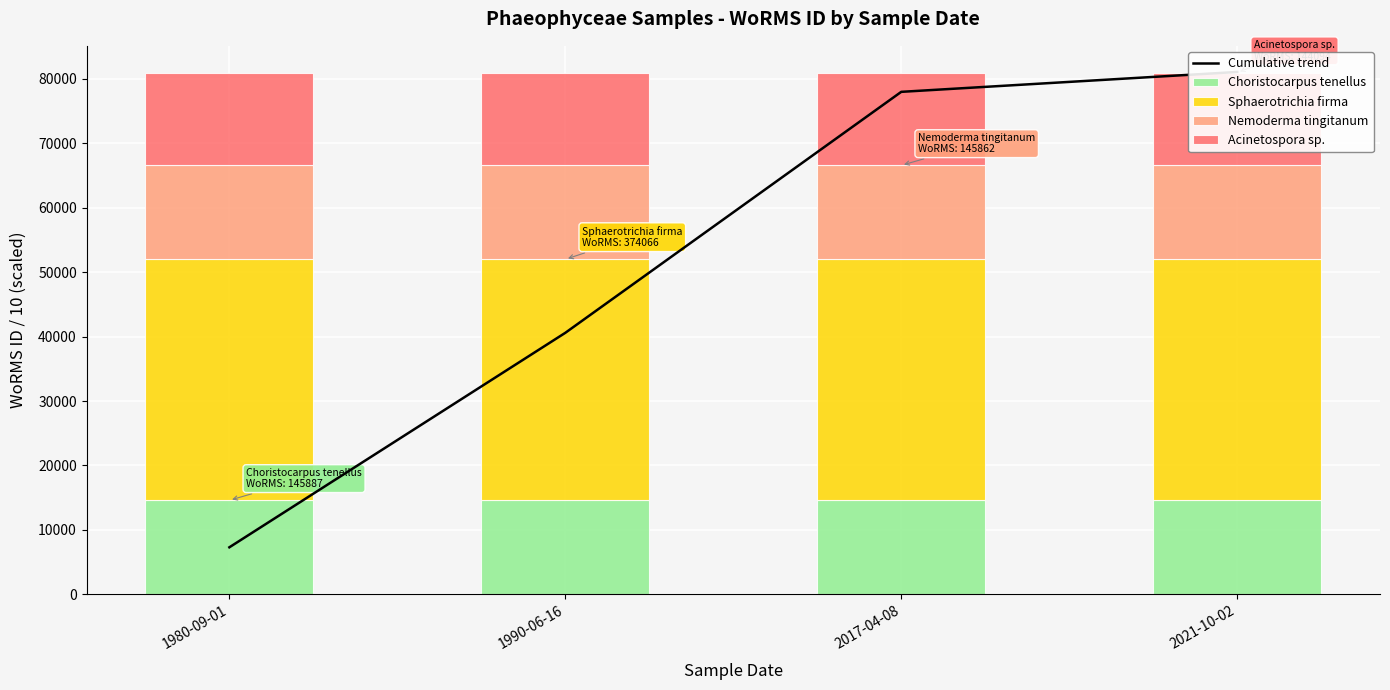

What are all the series names shown in the legend?

Cumulative trend, Choristocarpus tenellus, Sphaerotrichia firma, Nemoderma tingitanum, Acinetospora sp.